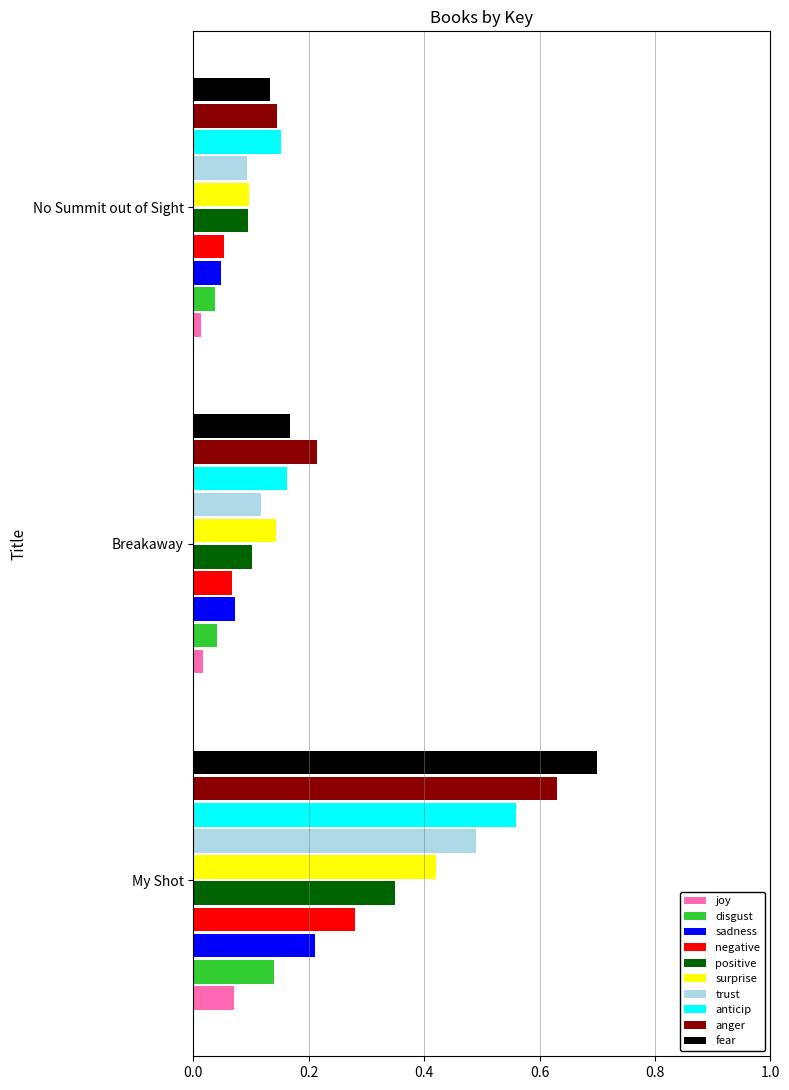

At which category does the chart reach its peak across all series?

My Shot